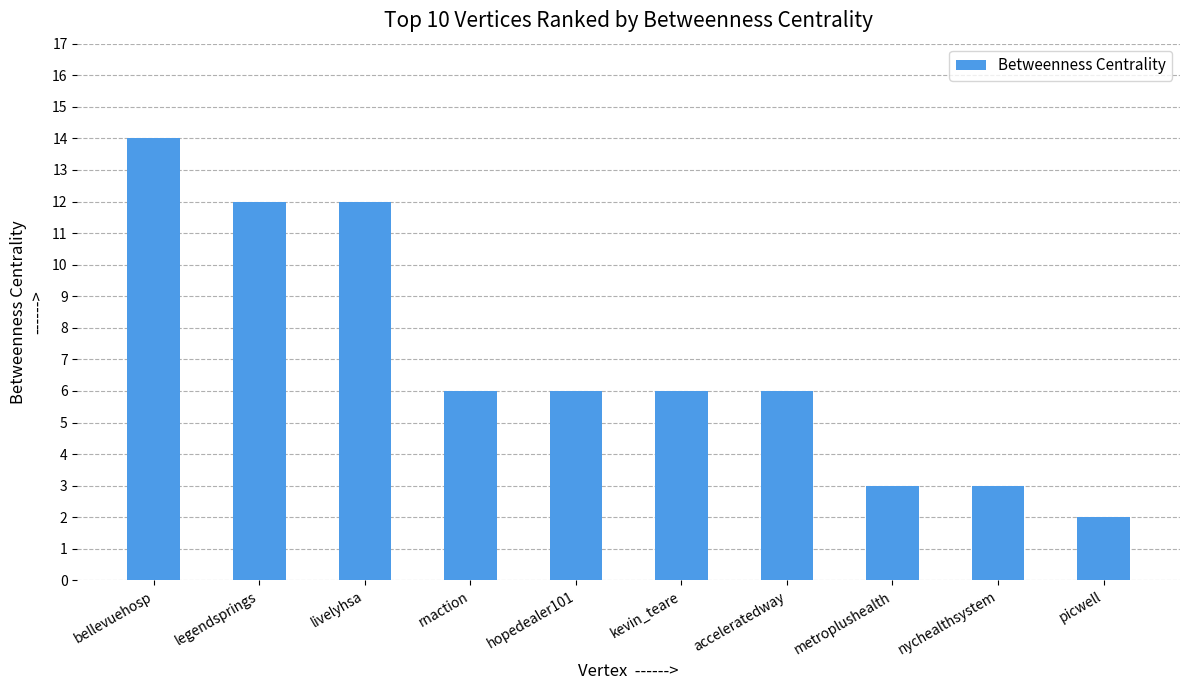

What is the label of the 6th bar from the right?

hopedealer101